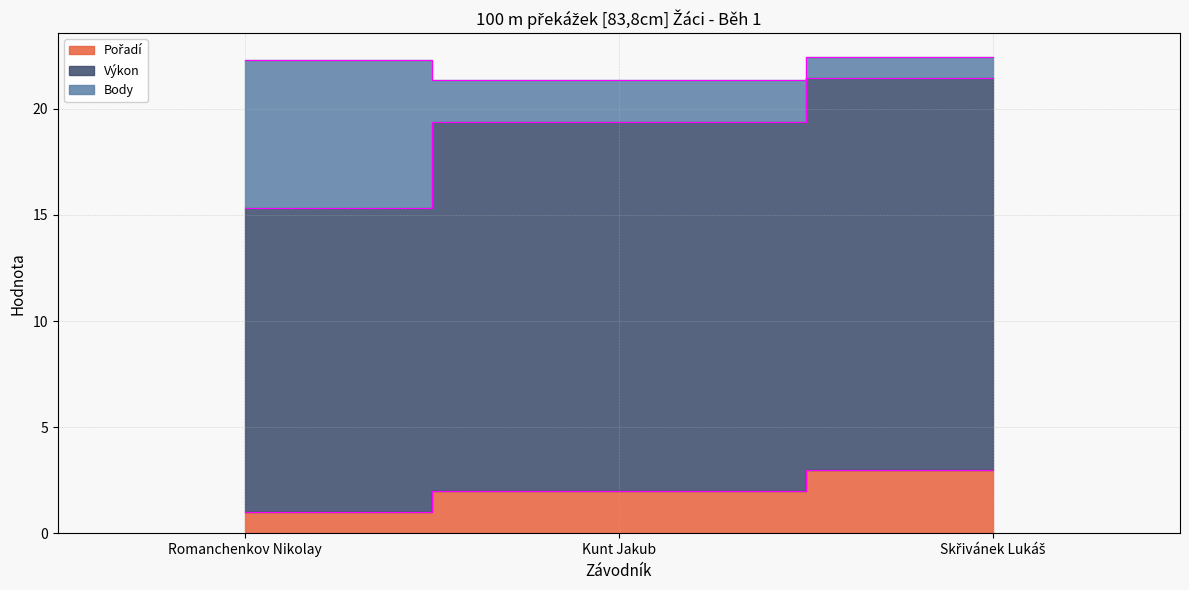

Where is Pořadí nearest to the value 2?

Kunt Jakub